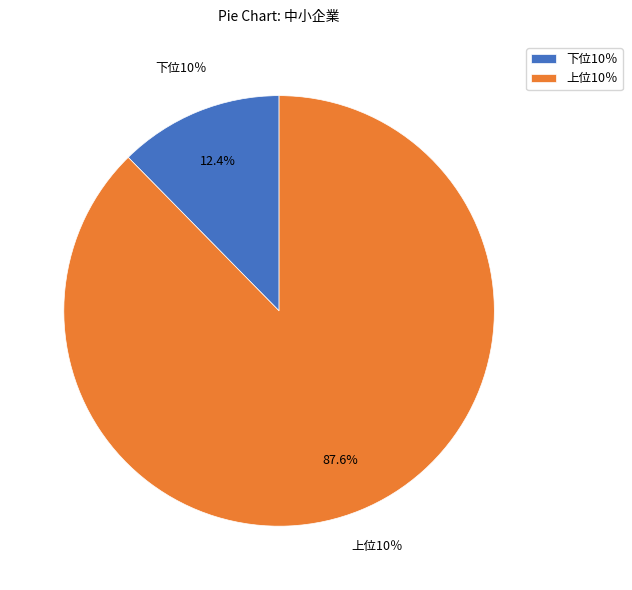

What is the total percentage of 下位10％ and 上位10％?

100.0%